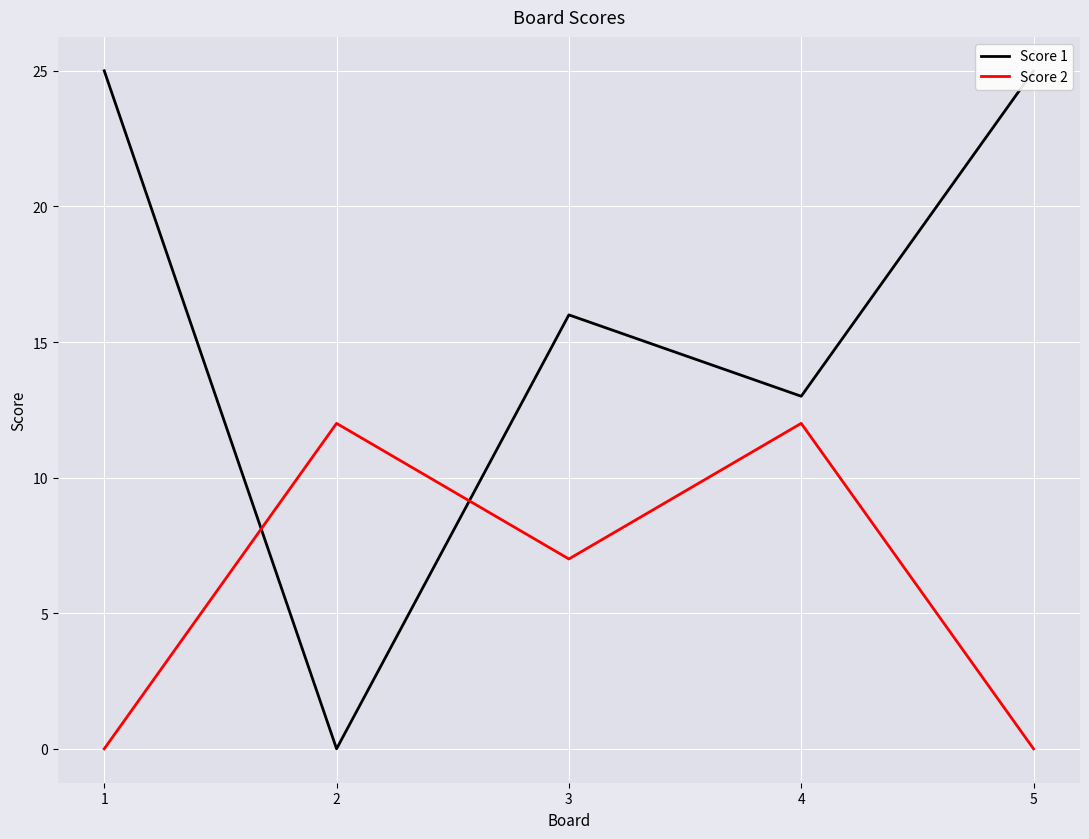

Which category has the highest value in the Score 1 series?

1